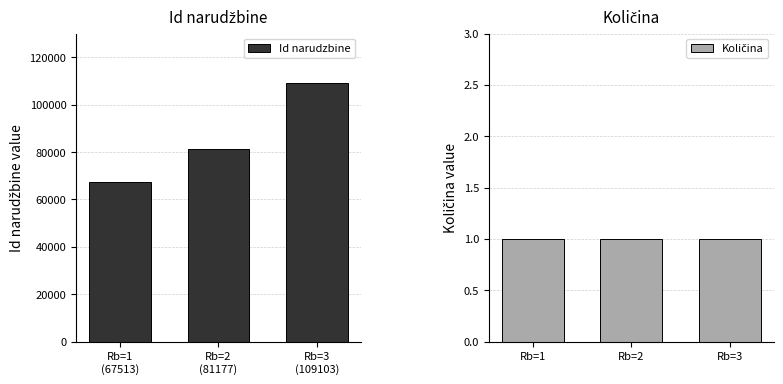

The Id narudzbine series shows 67513 at Rb=1
(67513). True or false?

True